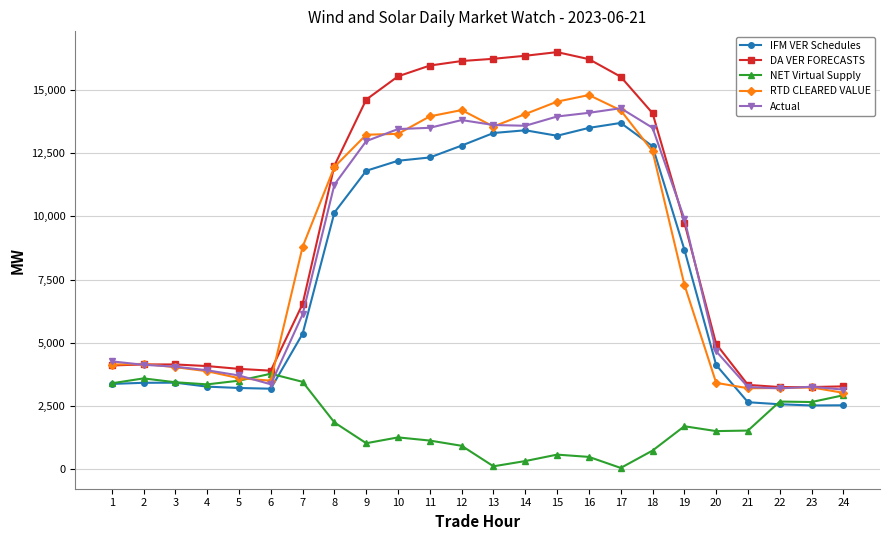

Which series has the largest range (max minus min)?

DA VER FORECASTS